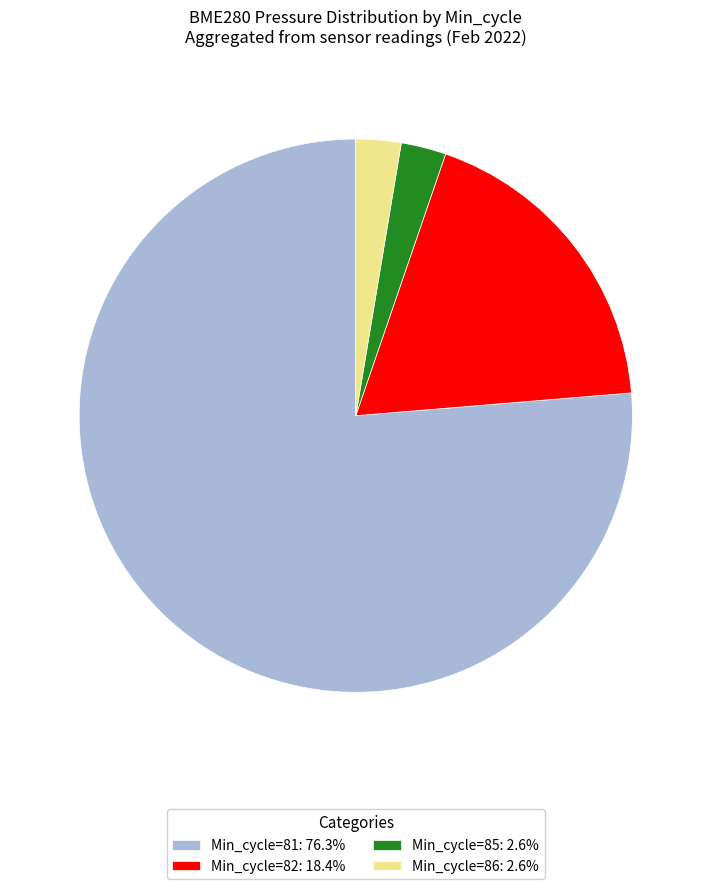

Is Min_cycle=81: 76.3% the majority of the pie?

Yes